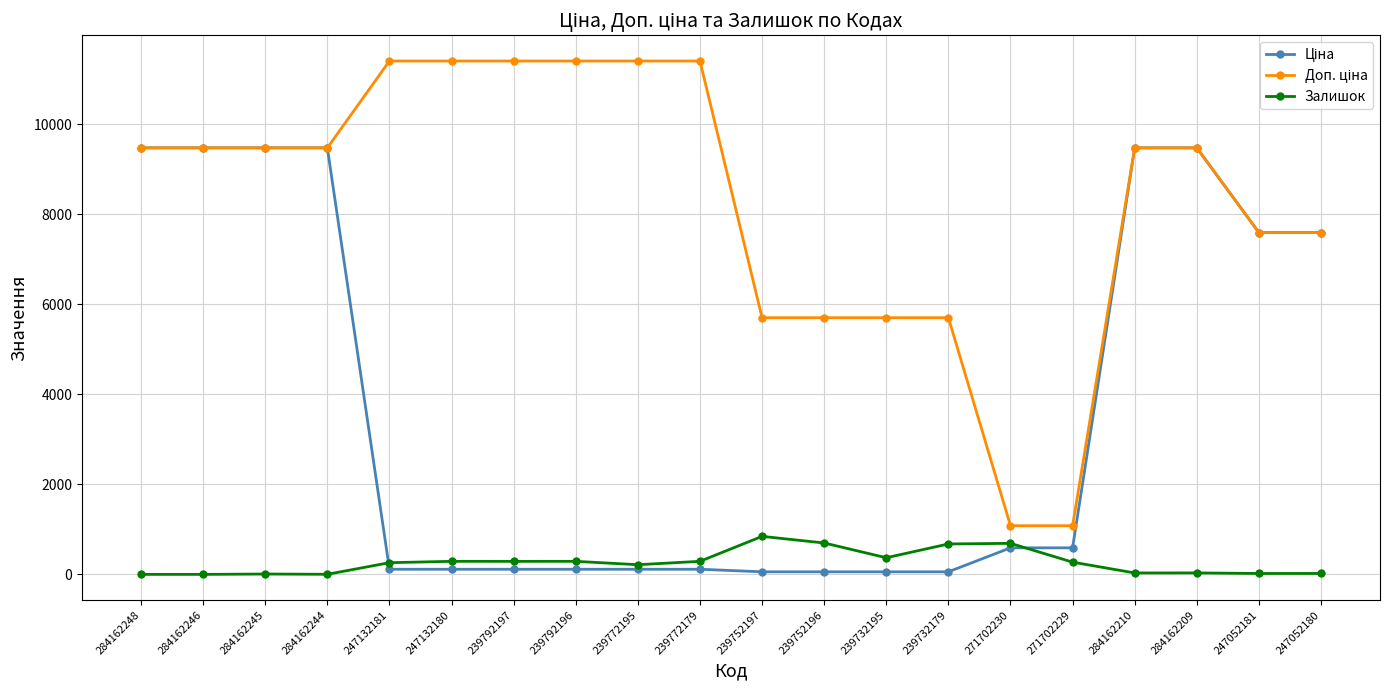

True or false: Залишок has more than 0 points higher than both neighbors.

True